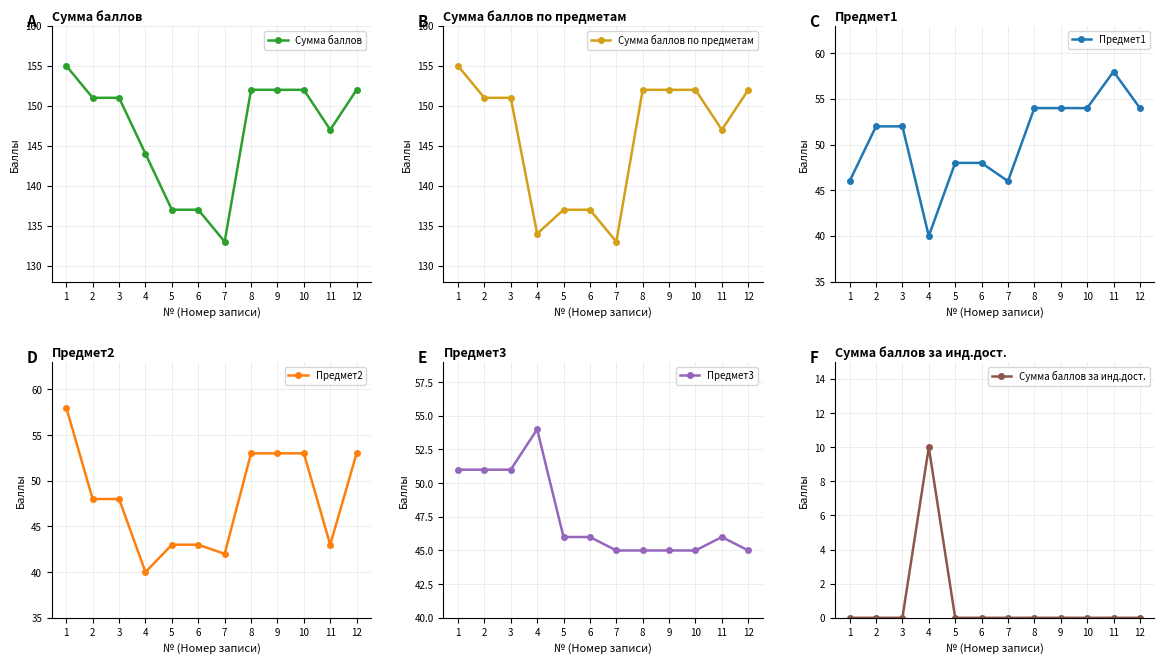

Where is Предмет3 nearest to the value 49?

1